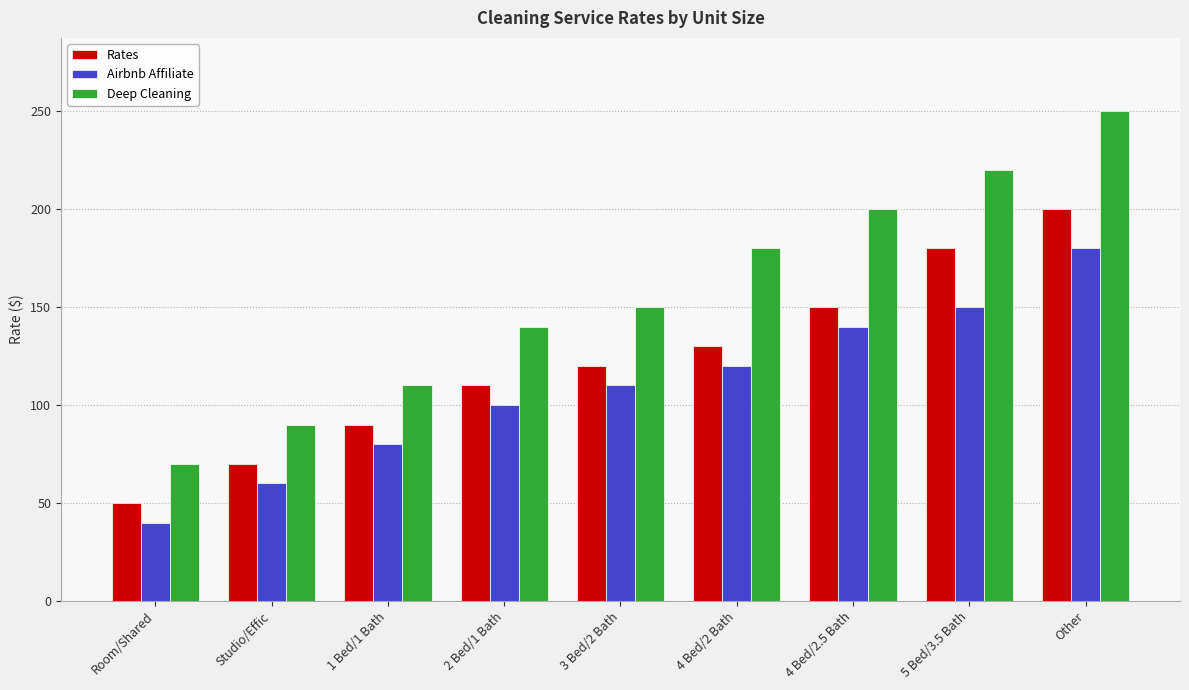

At how many categories does at least one series exceed 248?

1